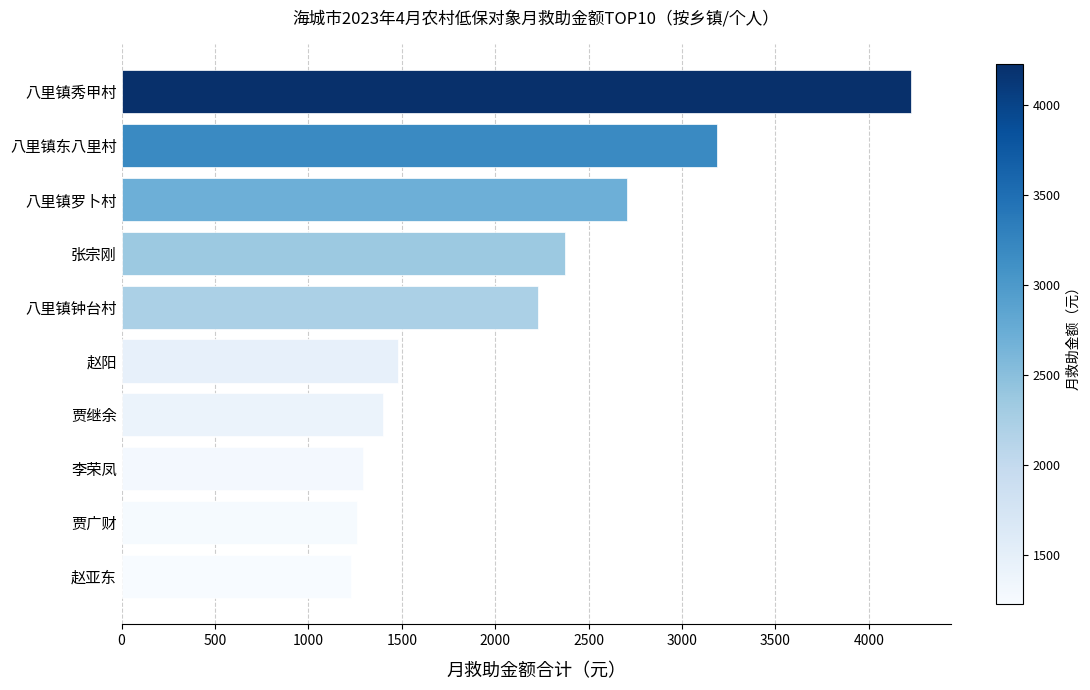

What is the change in value from 赵亚东 to 赵阳?

+253